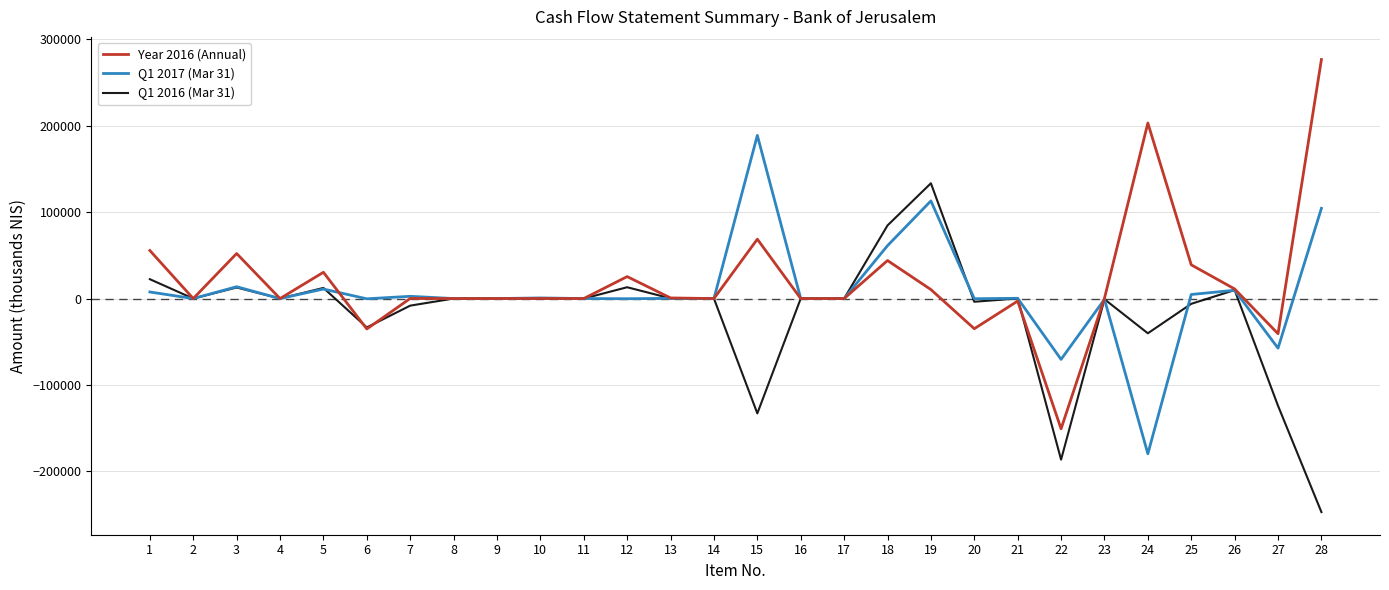

How many series are shown in this chart?

3